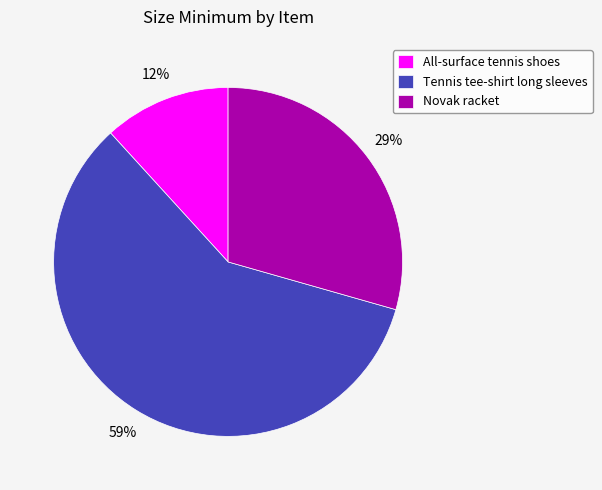

What is the majority slice?

Tennis tee-shirt long sleeves